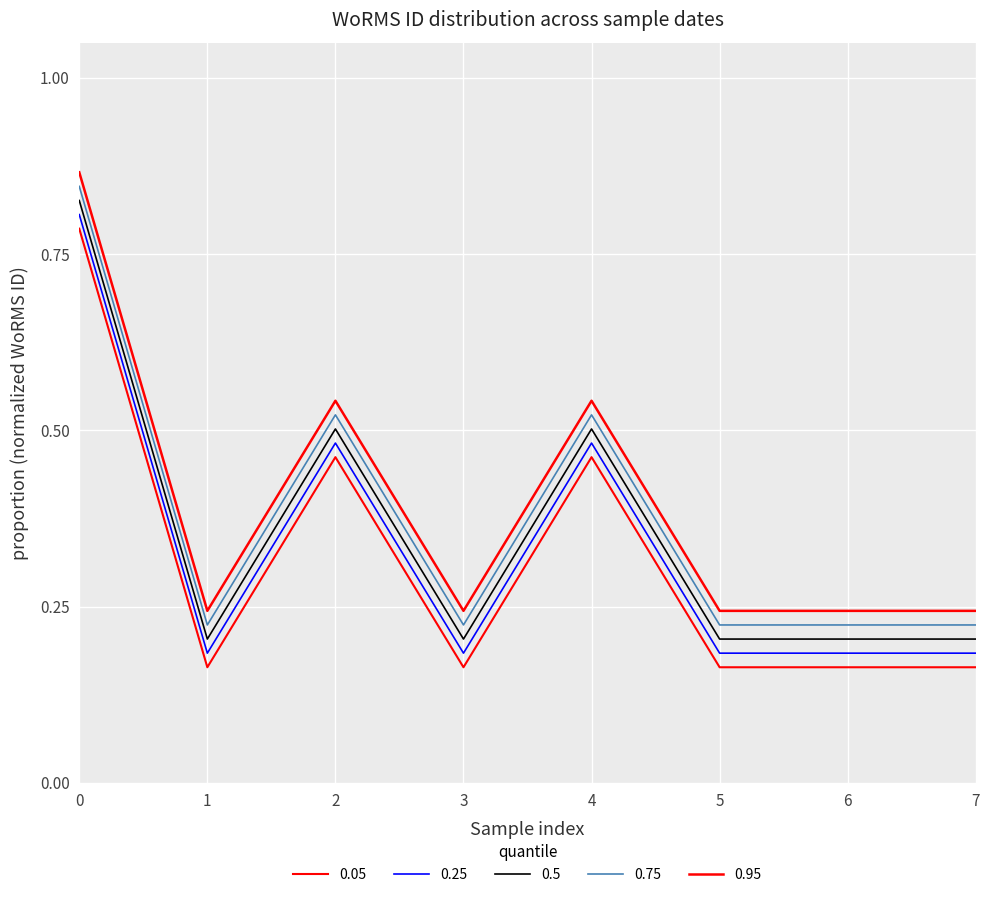

True or false: 0.75 and 0.25 intersect in this chart.

False